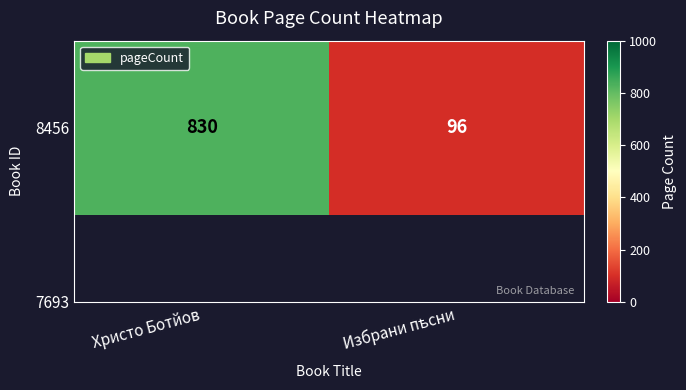

What value does the data have at Избрани пѣсни, to the nearest 10?

100